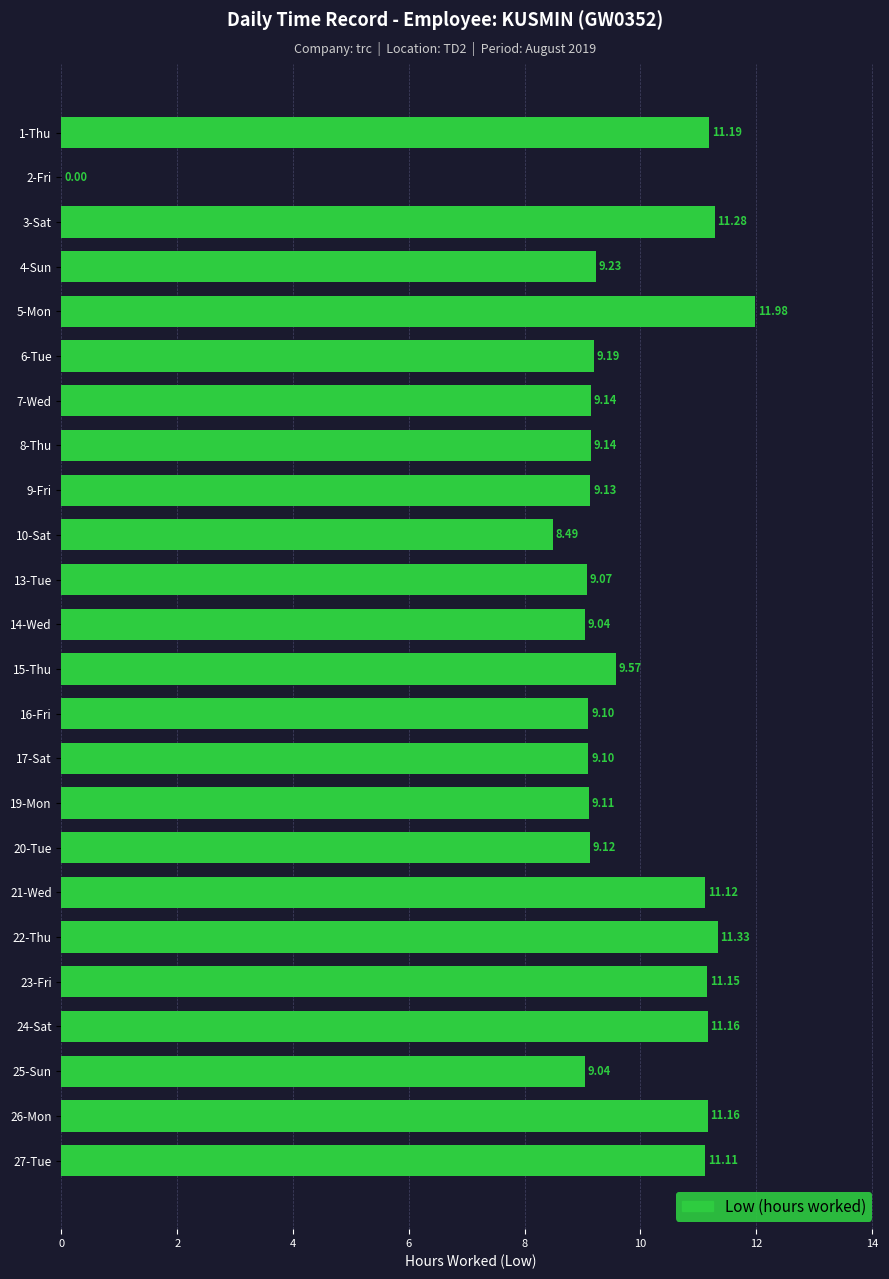

What is the change in value from 20-Tue to 27-Tue?

+2.0